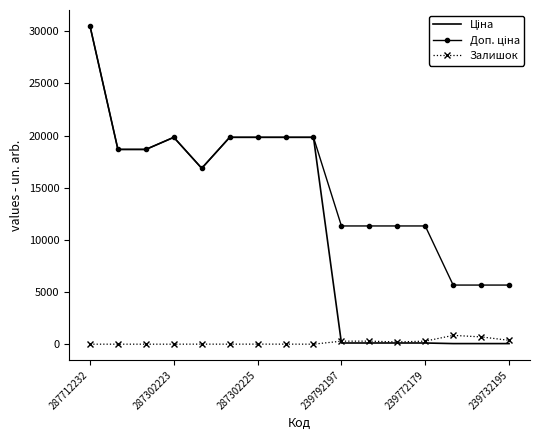

What is the maximum value for Залишок?

845.0